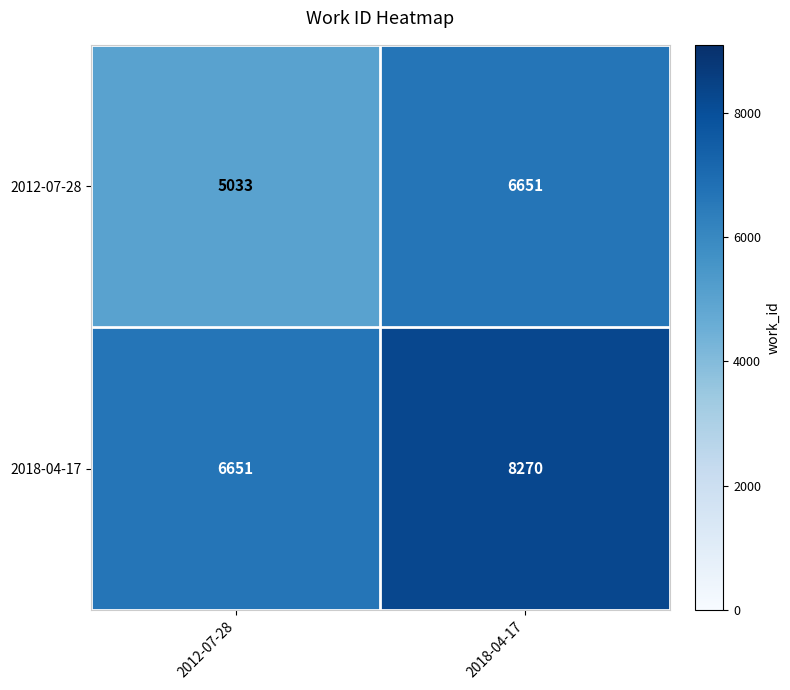

What is the sum of the 2018-04-17 values at 2018-04-17 and 2012-07-28?

14921